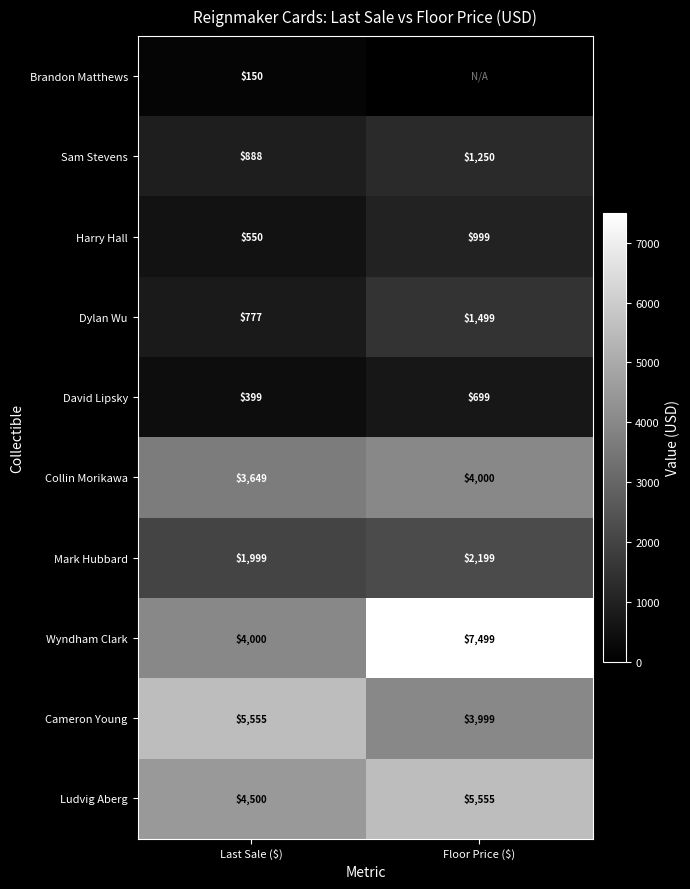

Between Last Sale ($) and Floor Price ($), which is larger?

Last Sale ($)